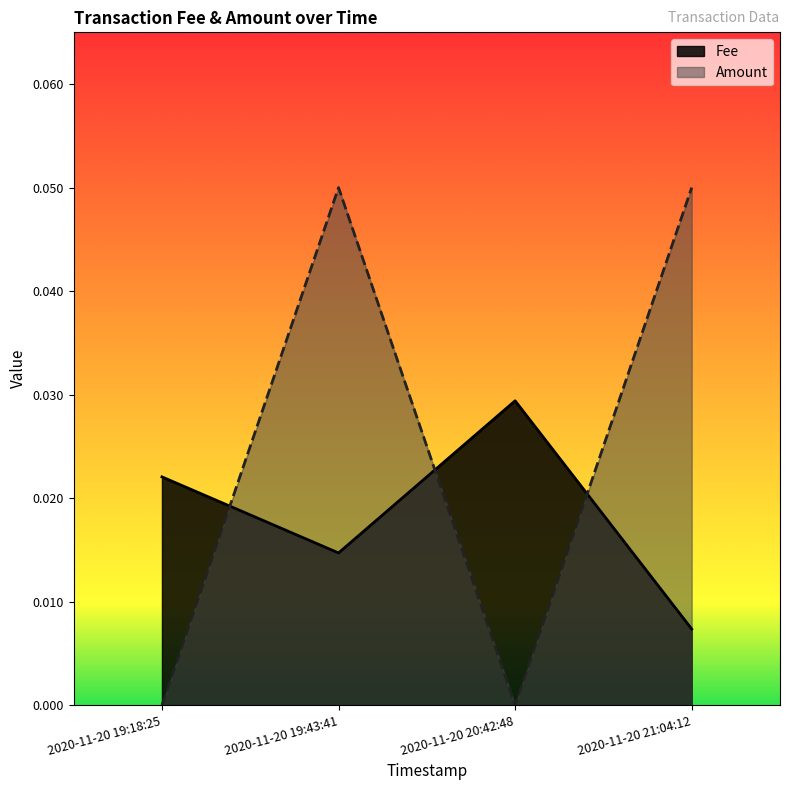

What is the label of the 1st point from the right?

2020-11-20 21:04:12